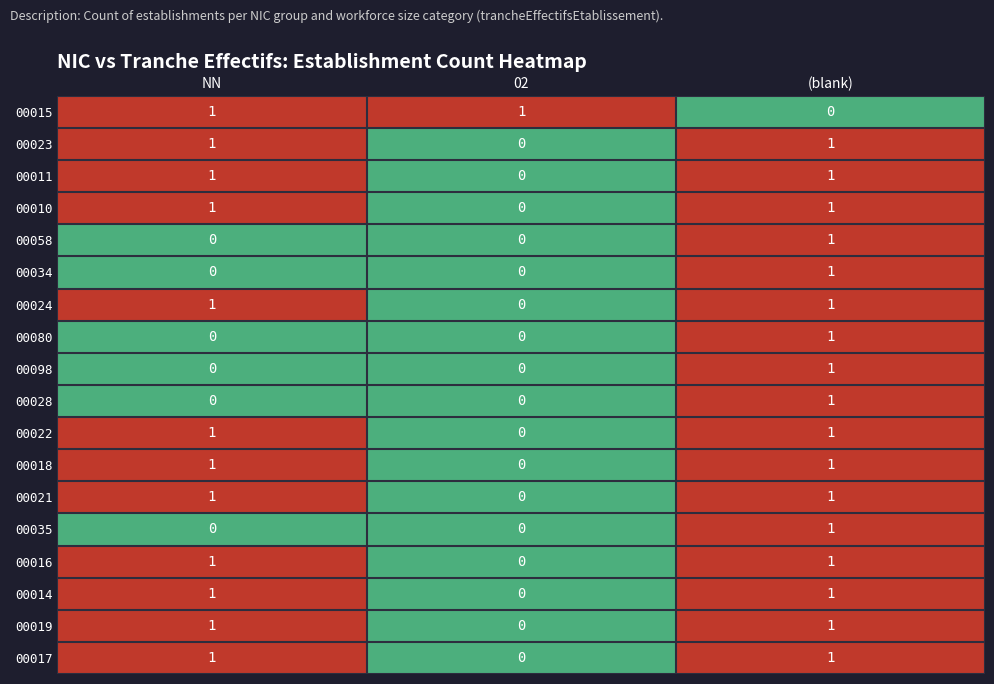

At how many categories does at least one series exceed 0?

3